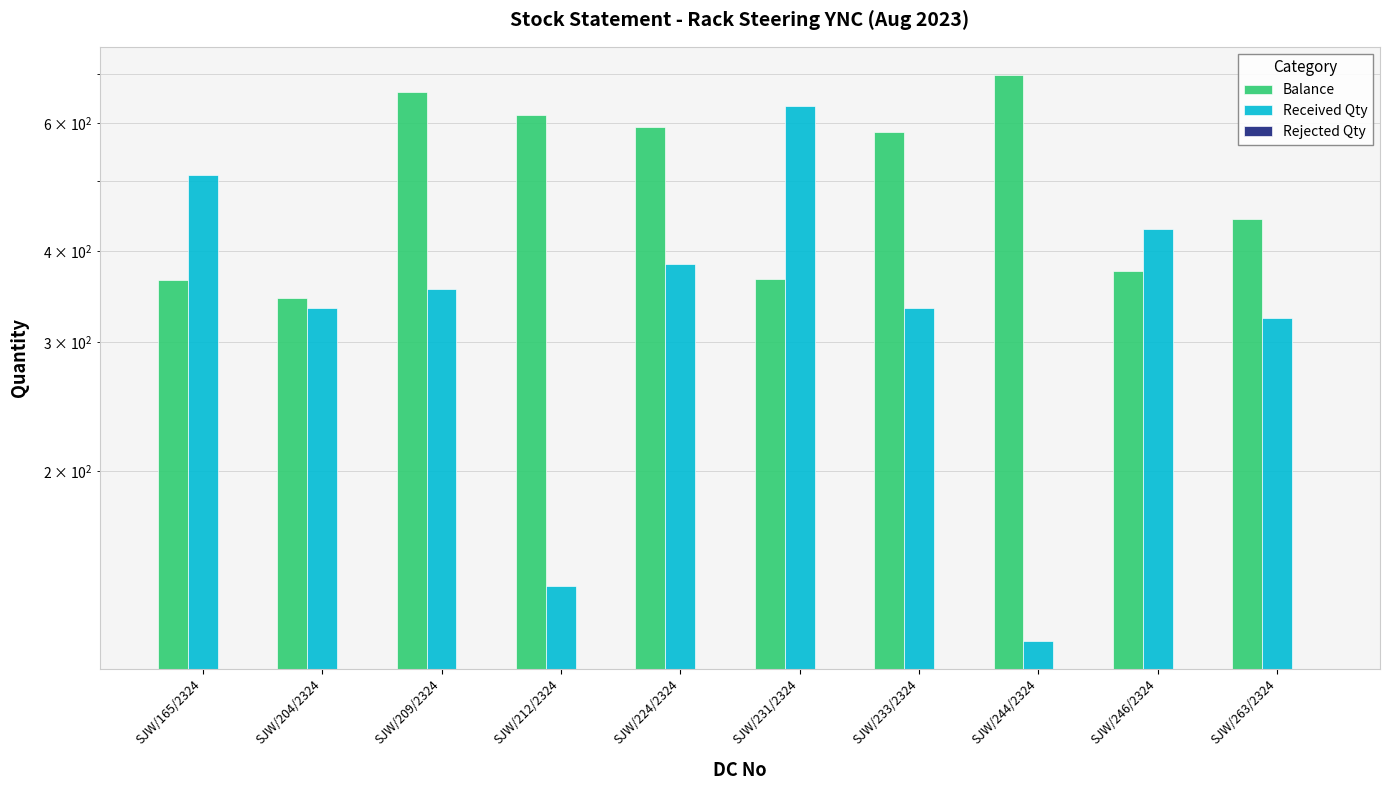

Rank the categories by Balance value from highest to lowest.

SJW/244/2324, SJW/209/2324, SJW/212/2324, SJW/224/2324, SJW/233/2324, SJW/263/2324, SJW/246/2324, SJW/231/2324, SJW/165/2324, SJW/204/2324